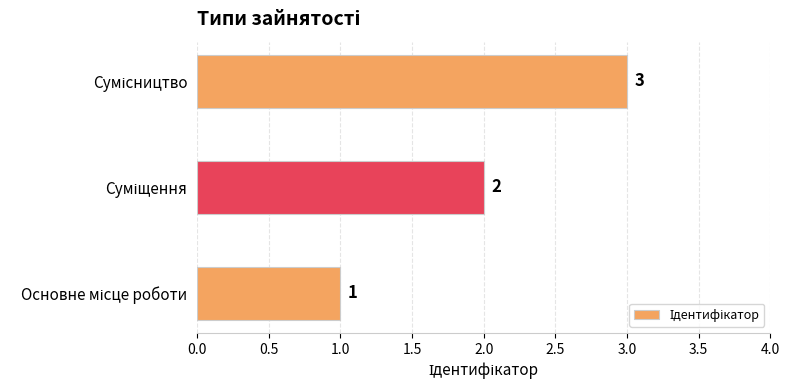

How many values are between 1 and 3?

3